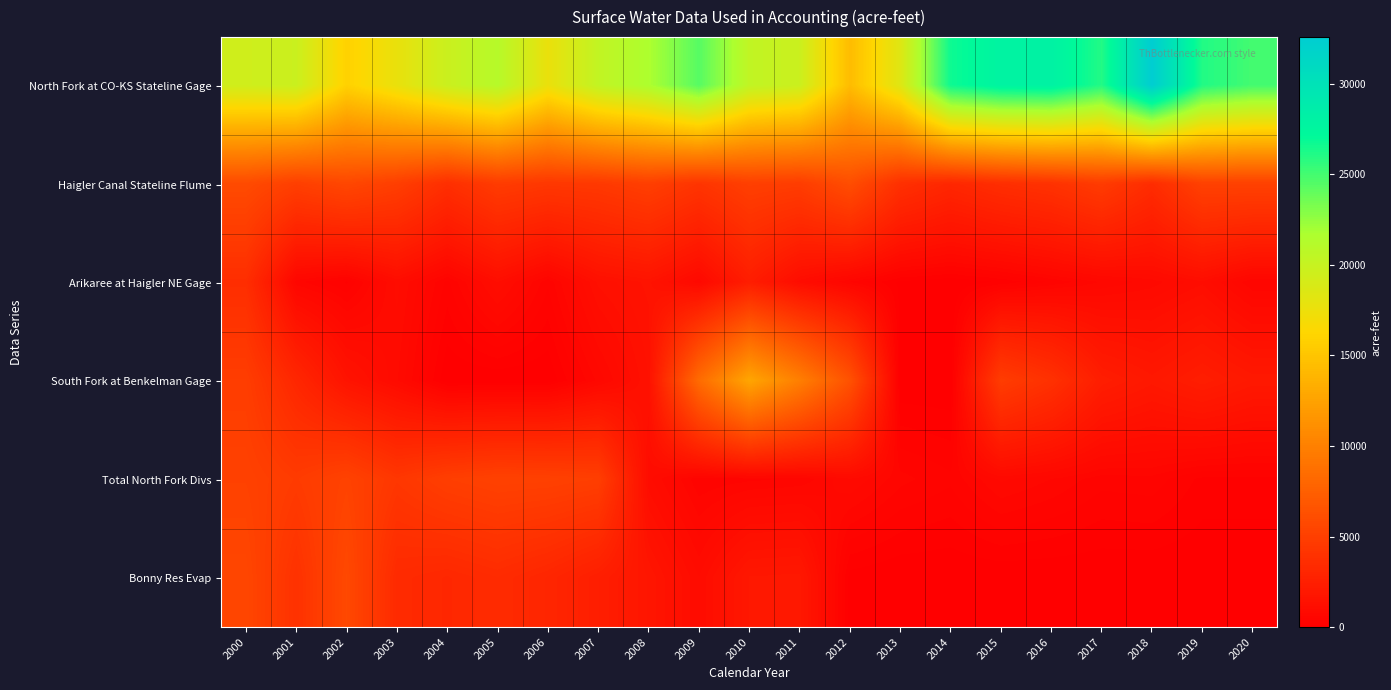

Which series has the largest total across all categories?

North Fork at CO-KS Stateline Gage